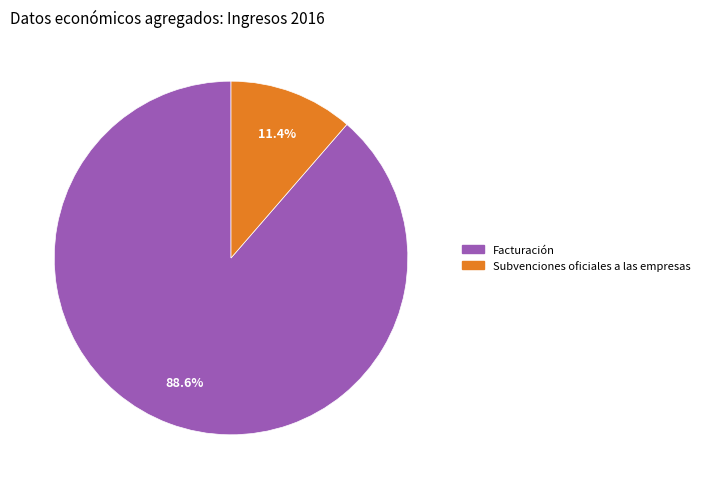

What is the smallest slice in the pie chart?

Subvenciones oficiales a las empresas